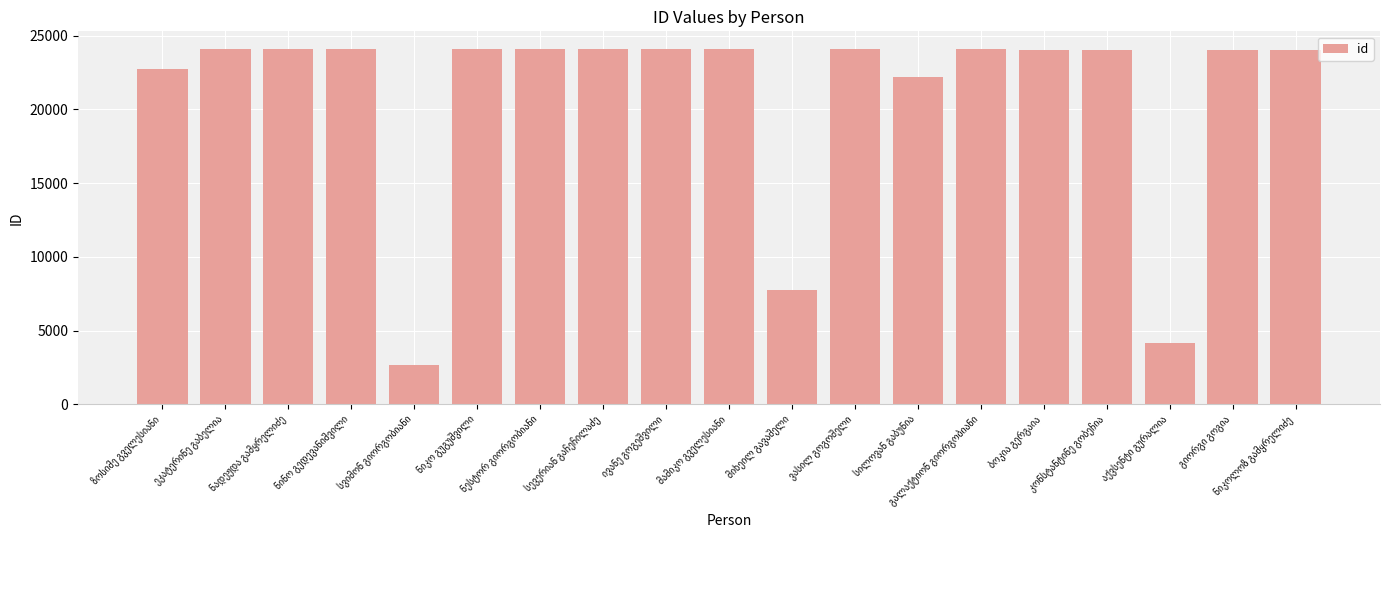

What is the sum of all values?

396592